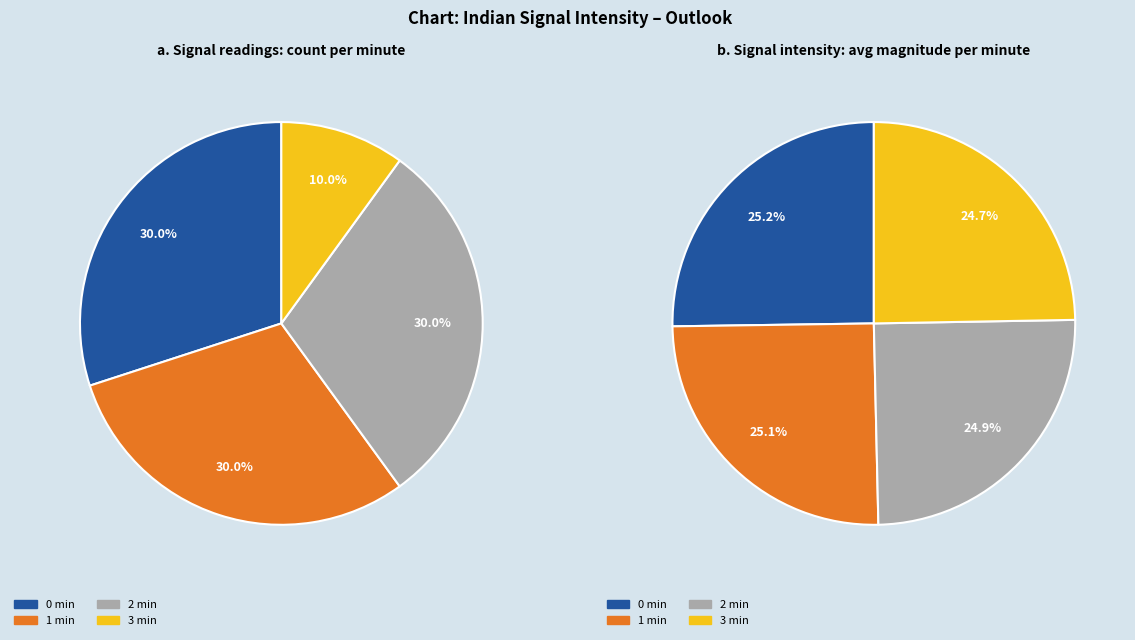

Is 0 the majority of the pie?

No